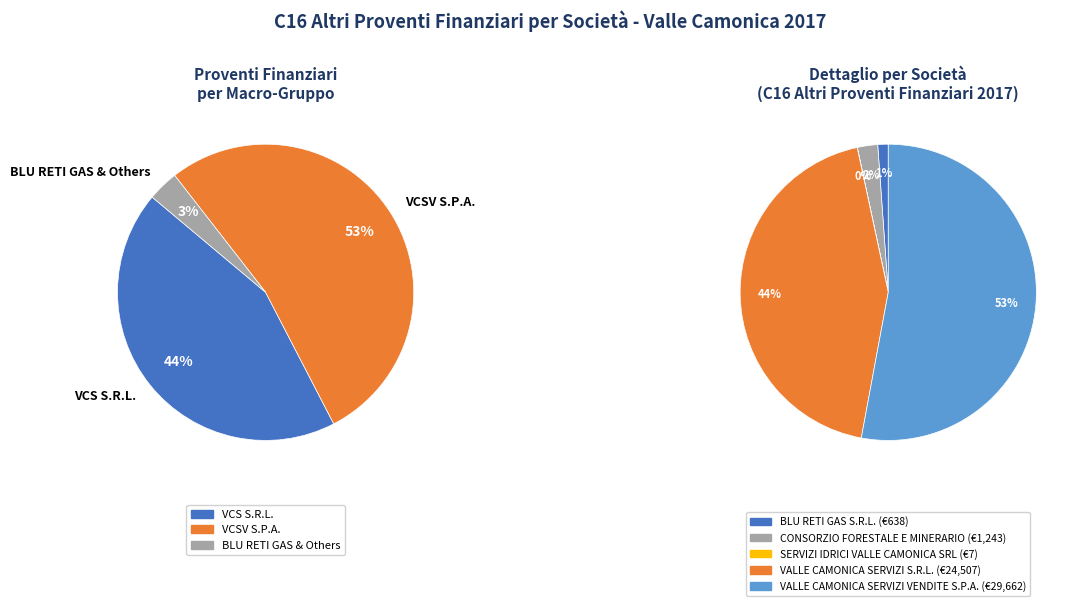

How many slices are in this pie chart?

7